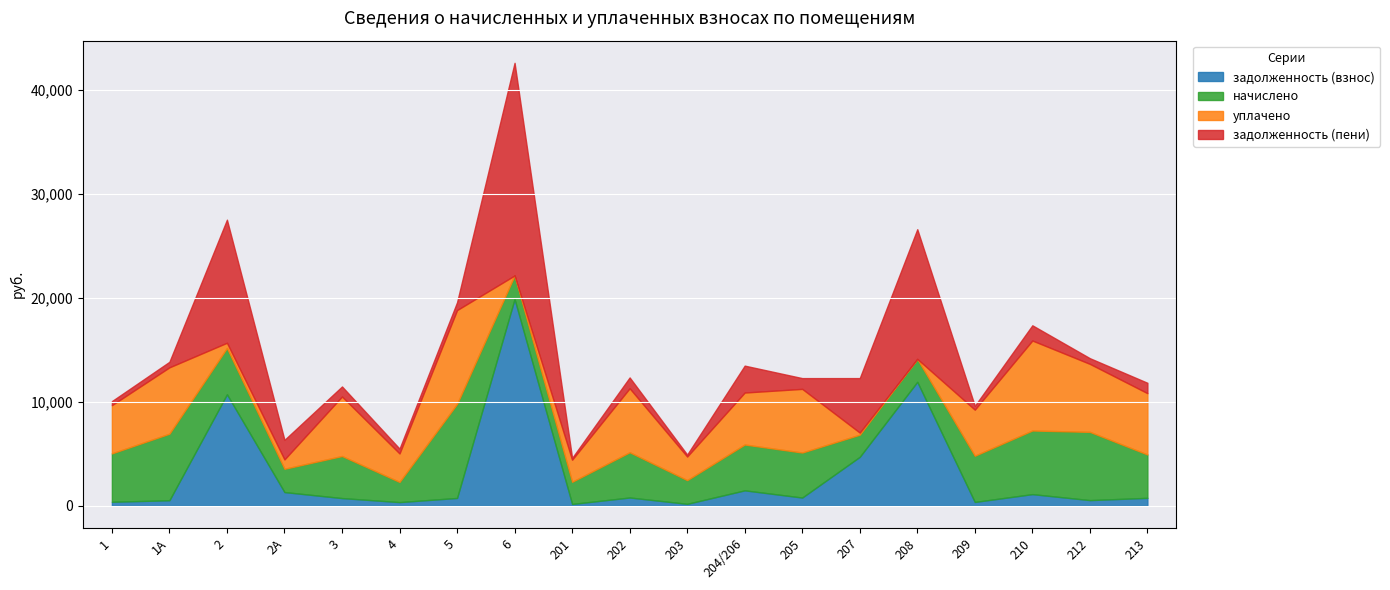

How many values in the задолженность (взнос) series exceed 764?

10